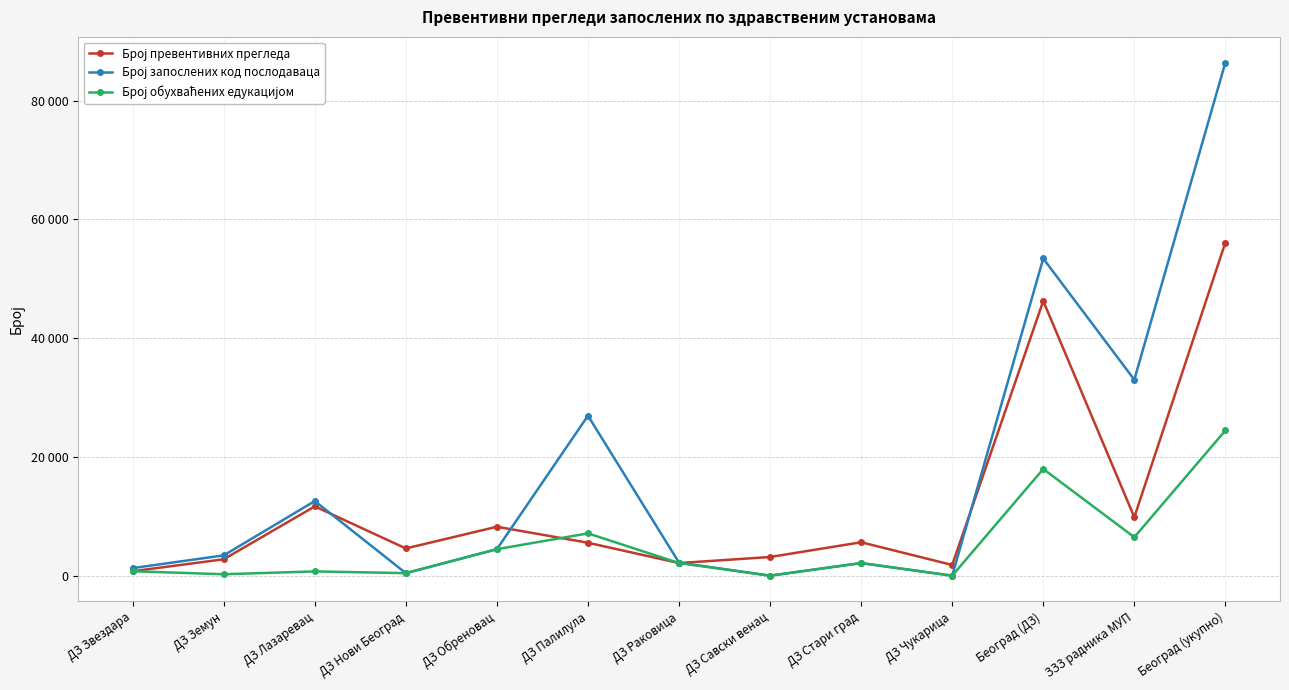

At which label is Број превентивних прегледа closest to 28425?

ДЗ Лазаревац